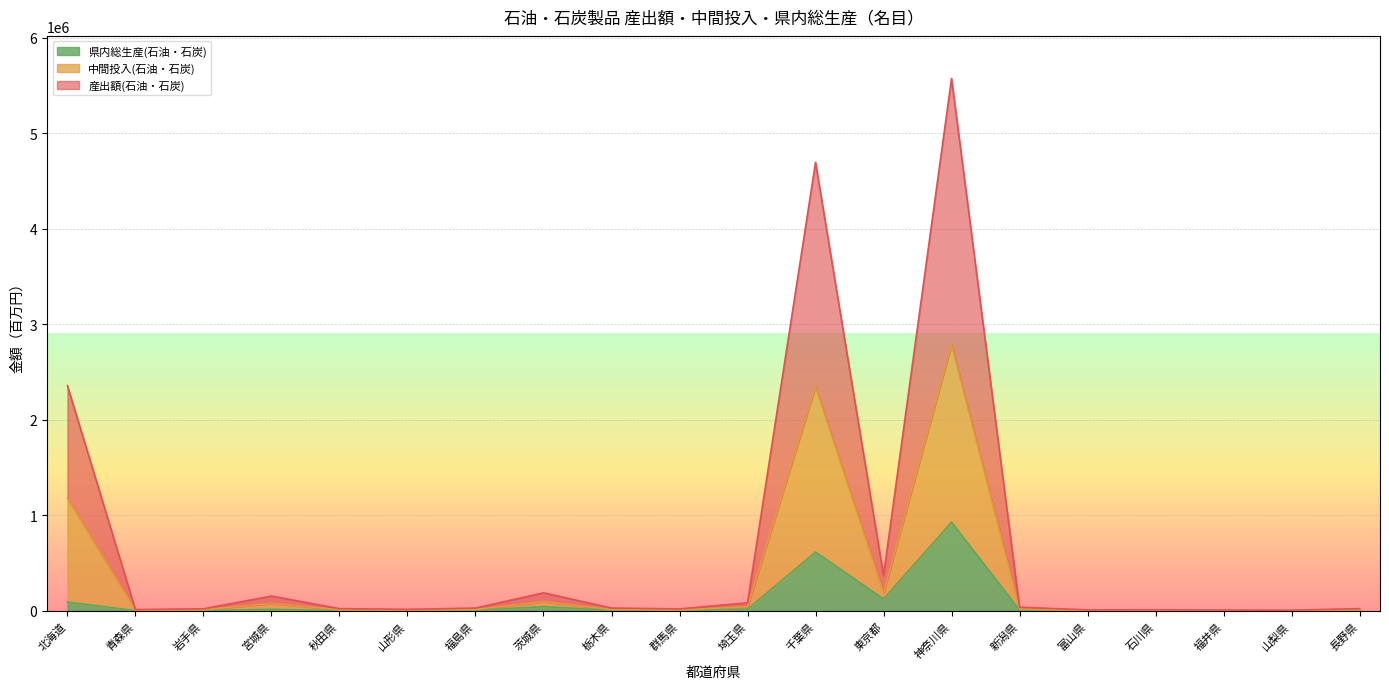

Which category has the lowest value in the 中間投入(石油・石炭) series?

山梨県